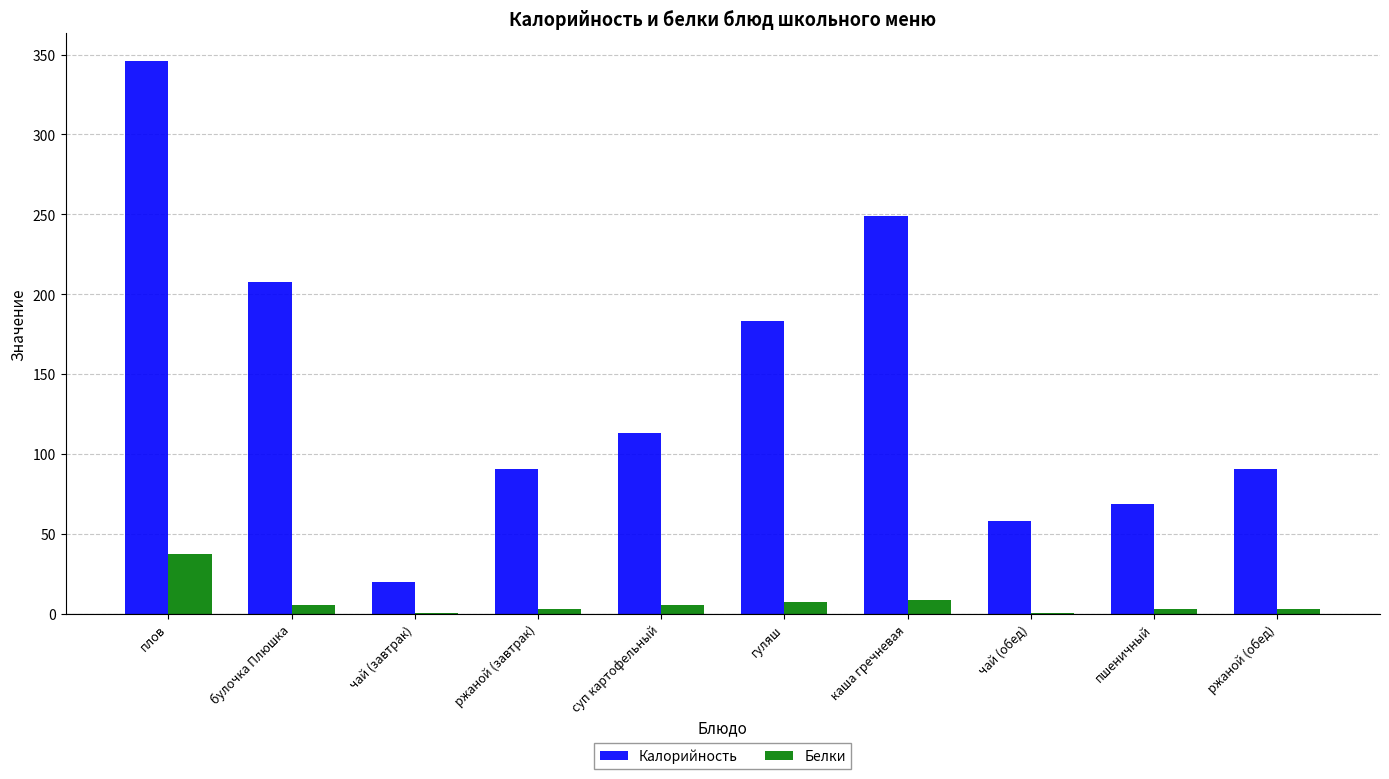

At which category does the chart reach its peak across all series?

плов